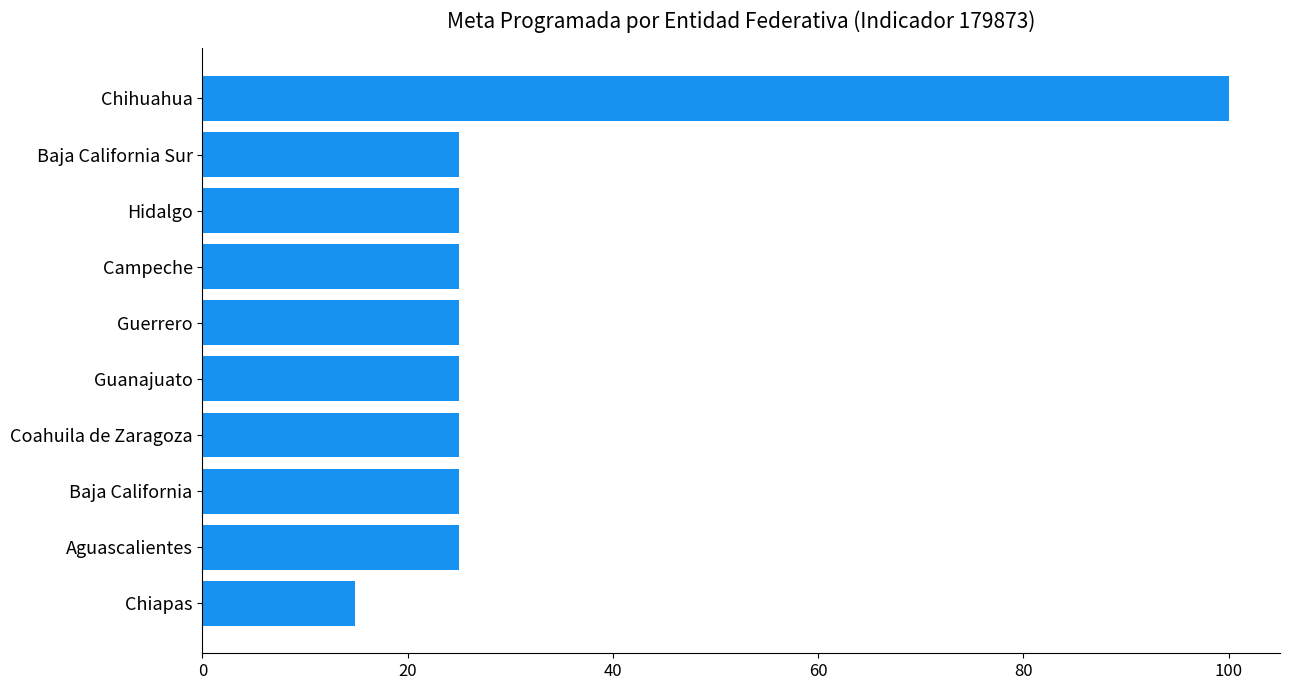

What is the difference between the maximum and minimum values?

85.1